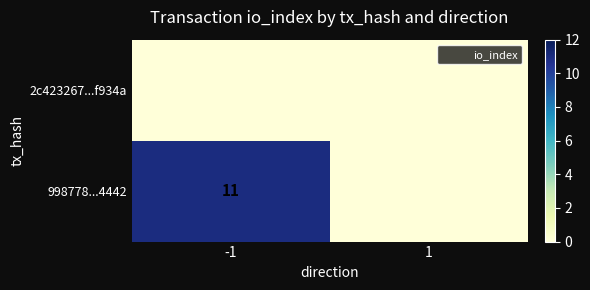

Is it true that 998778...4442 equals 18 at -1?

False